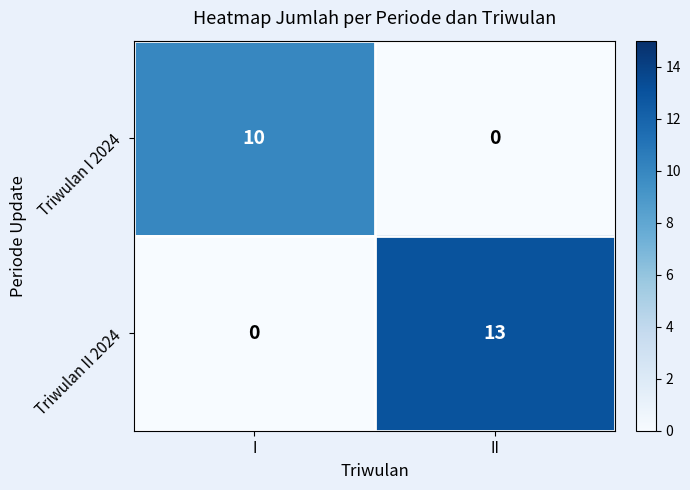

What is the sum of the Triwulan II 2024 values at I and II?

13